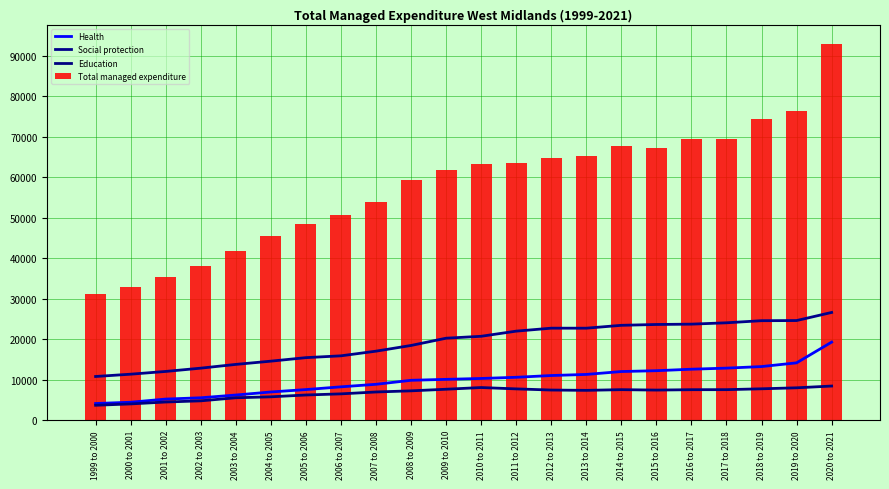

True or false: Education has a value of 6275 at 2005 to 2006.

True